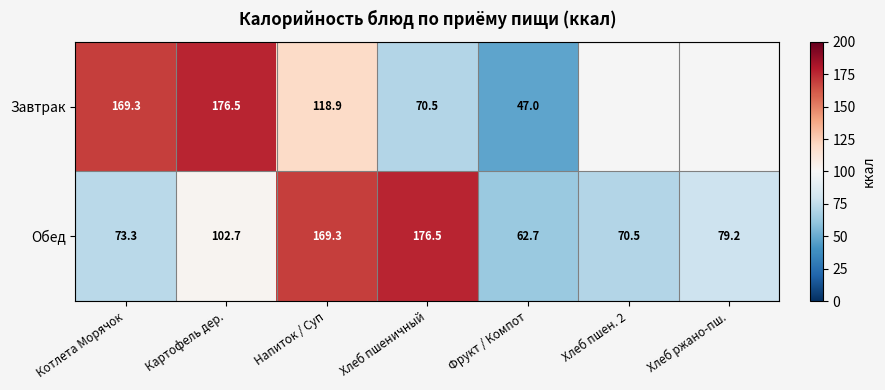

How many data points in Обед are above 79?

4